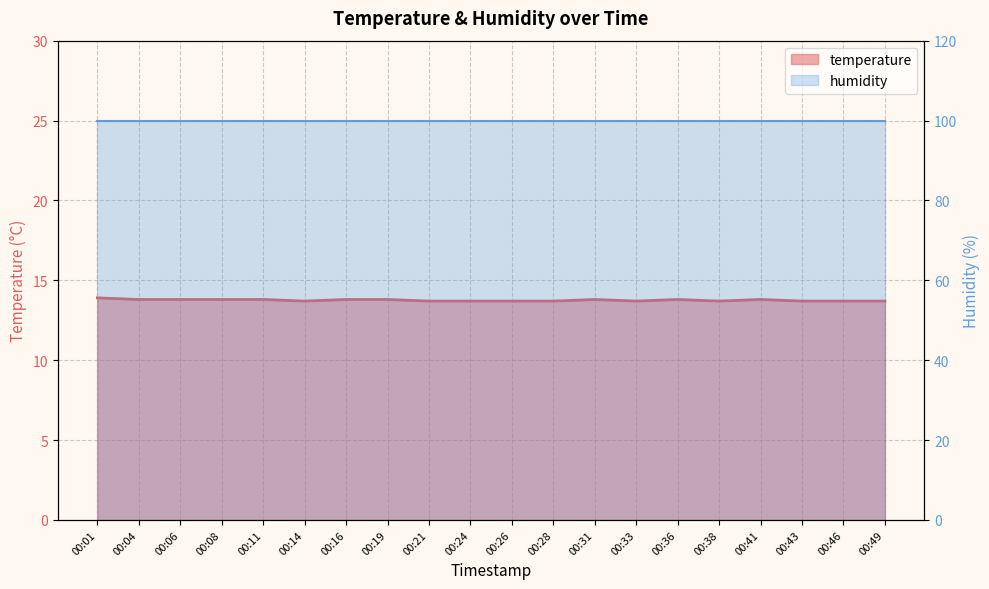

At which category does the chart reach its peak across all series?

00:01